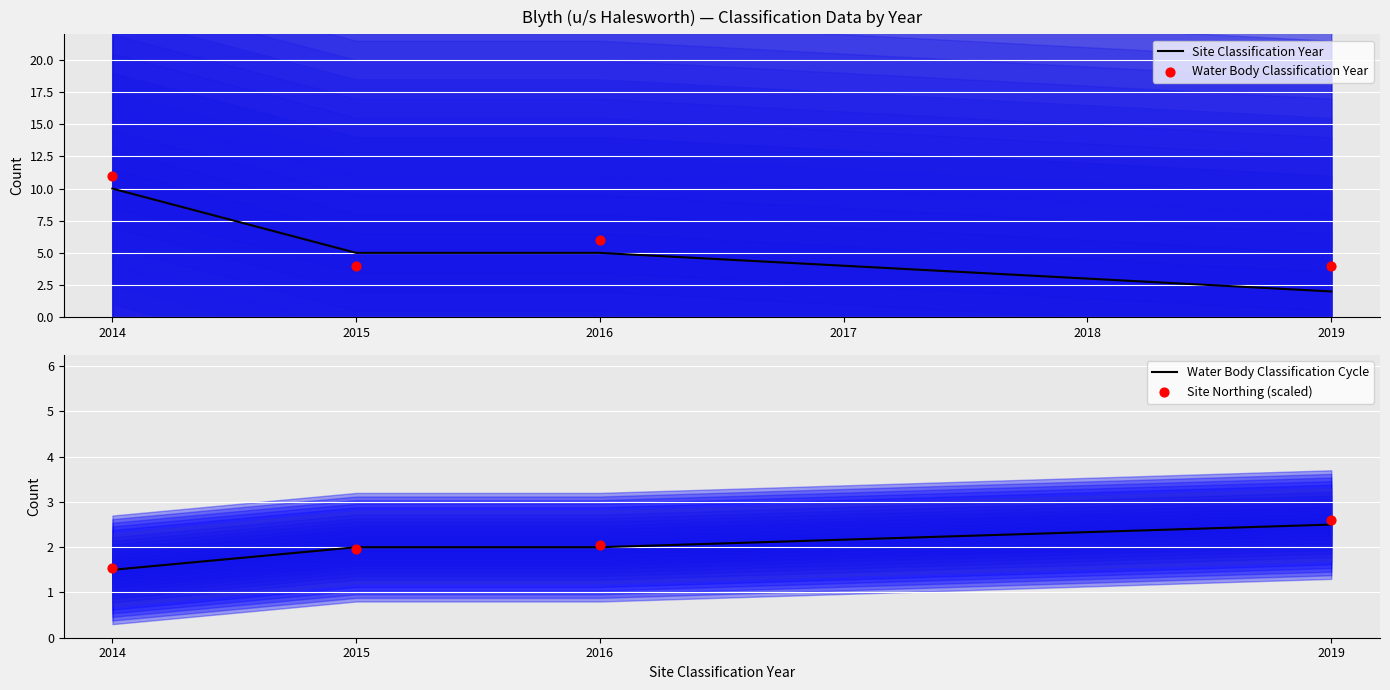

What is the lowest value of the Water Body Classification Cycle series?

1.5